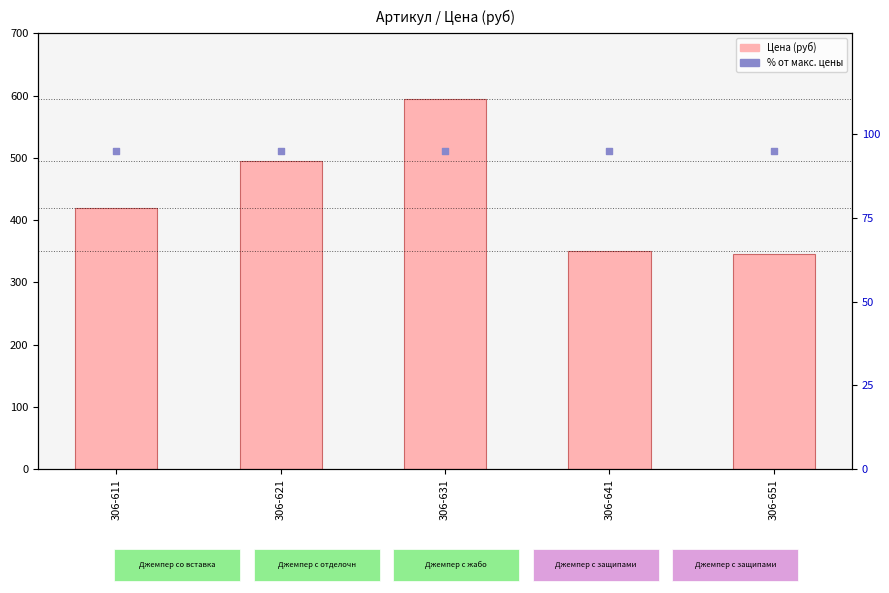

Which series has the largest total across all categories?

Цена (руб)